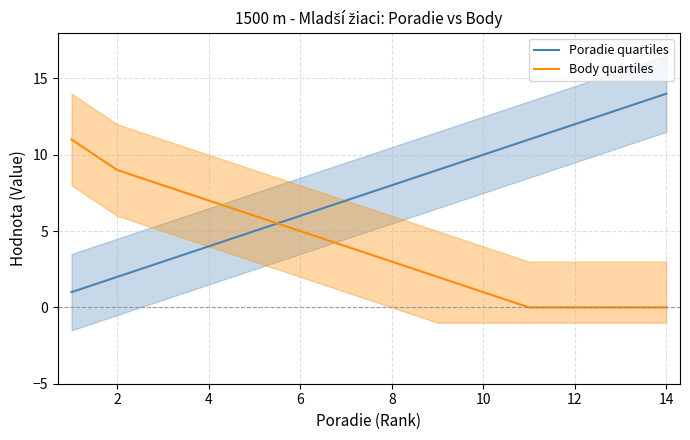

List the series in order of their overall mean, highest first.

Poradie quartiles, Body quartiles